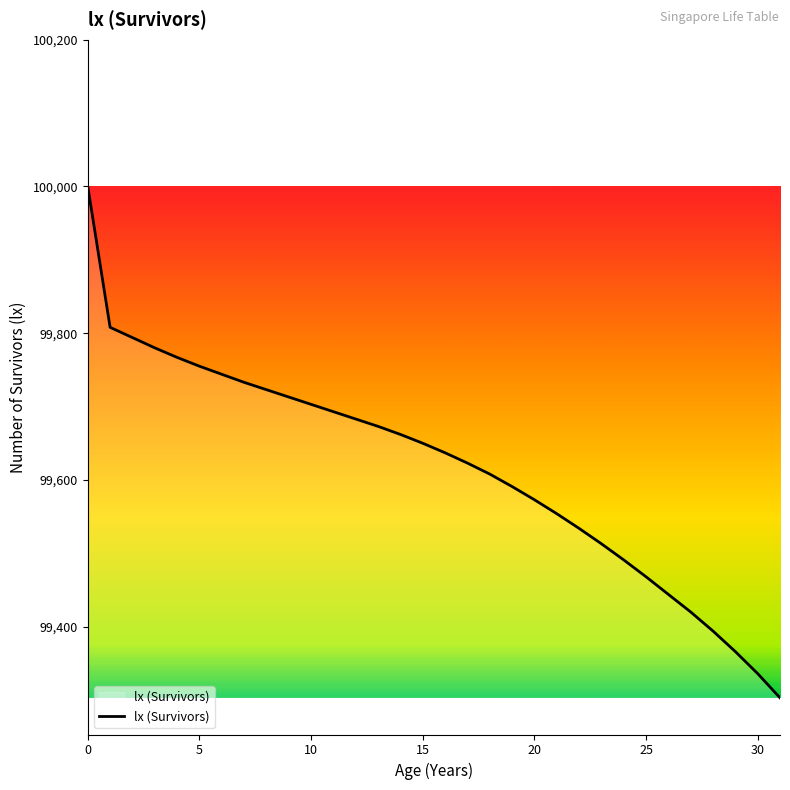

What is the minimum value shown in the chart?

99303